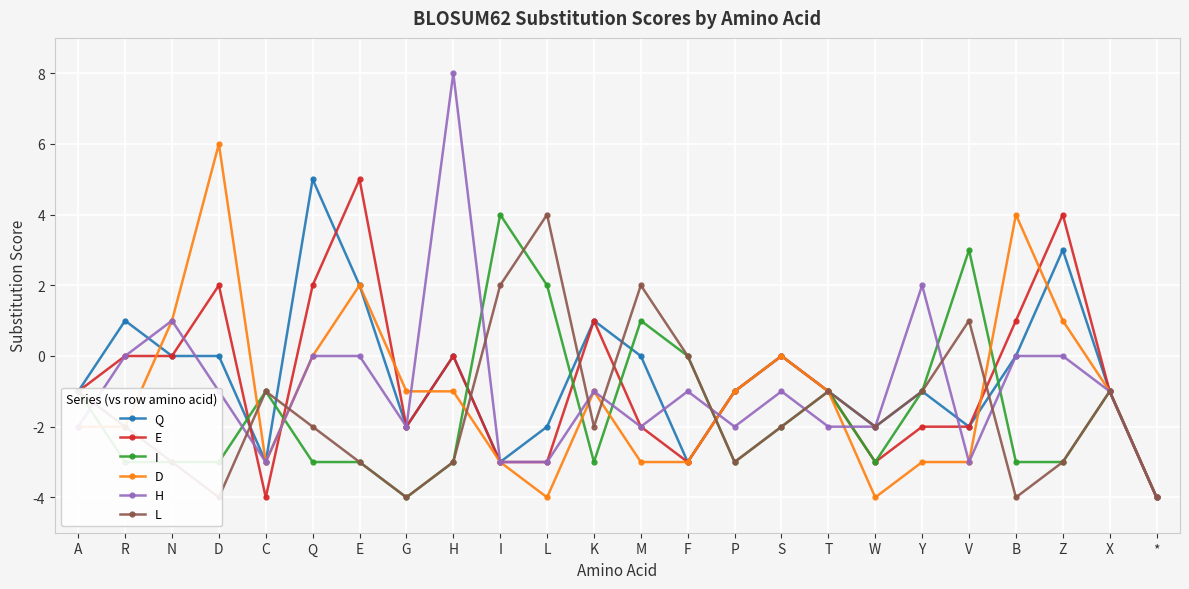

Rank the series at K from highest to lowest value.

Q, E, D, H, L, I